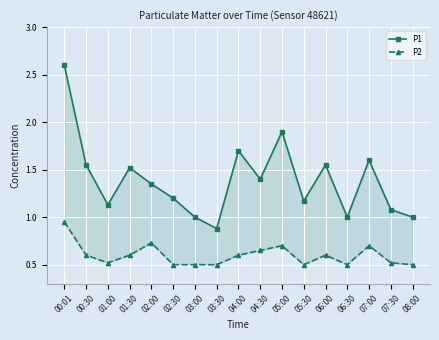

True or false: P2 and P1 cross at least once.

False